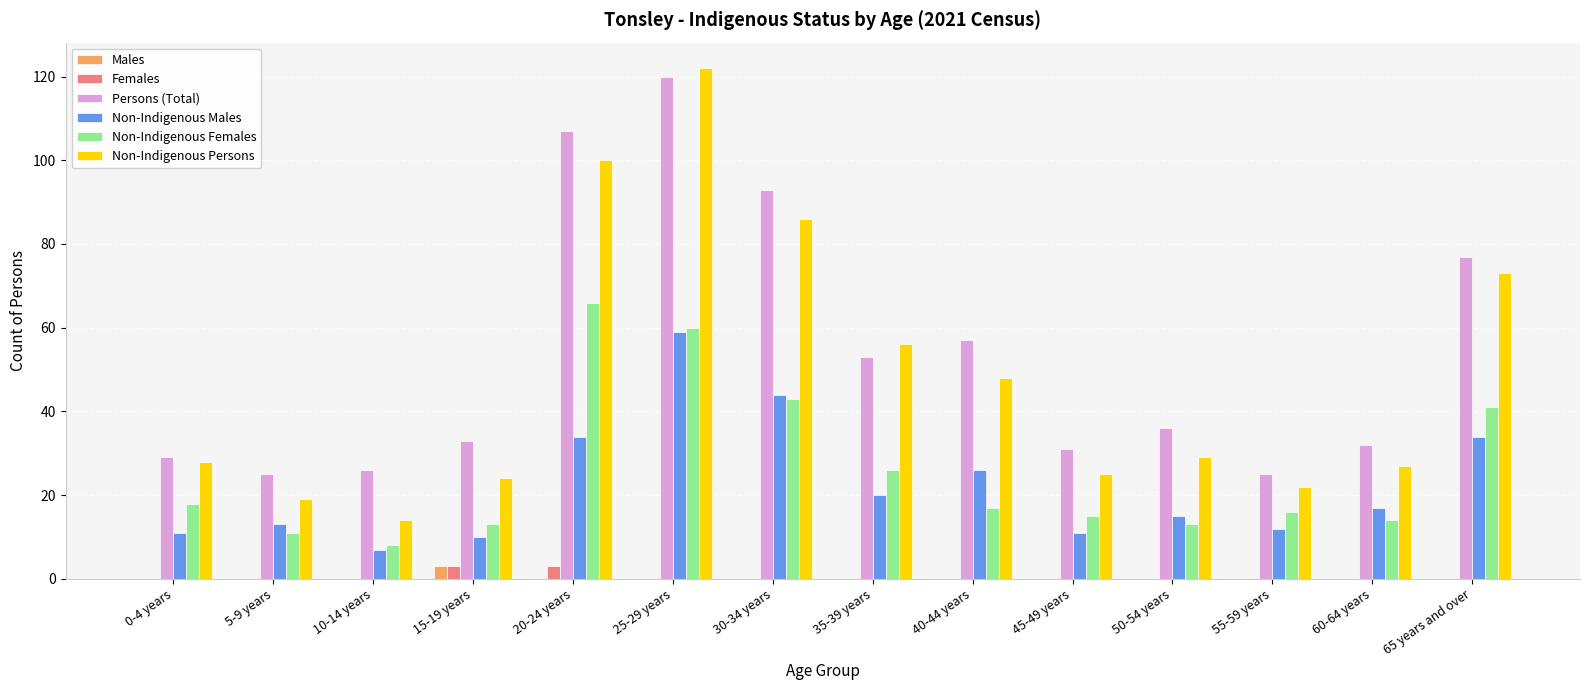

How many series are shown in this chart?

6